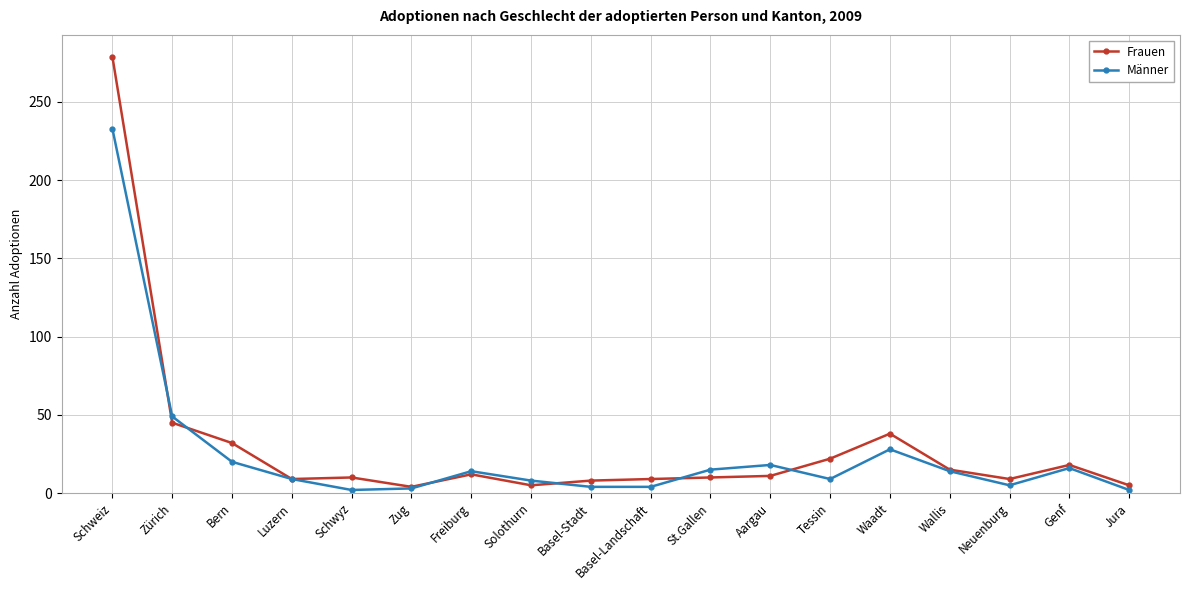

Is the value of Männer at Schwyz greater than the value of Frauen at Schweiz?

No